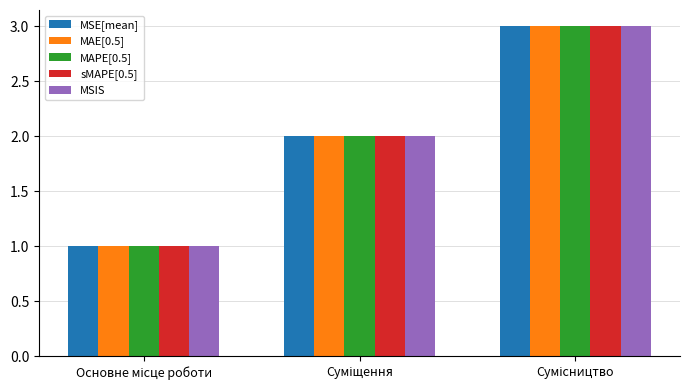

What is the greatest value displayed?

3